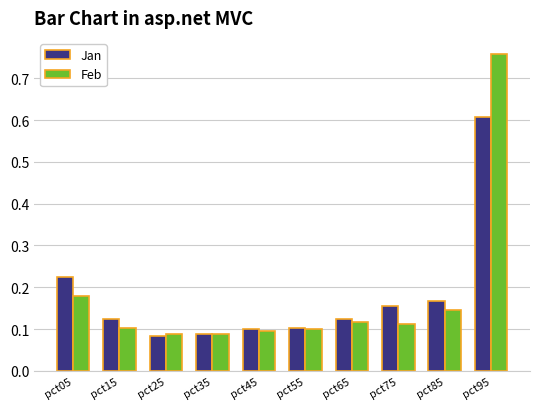

Count the Feb values in the range 0 to 1.

10